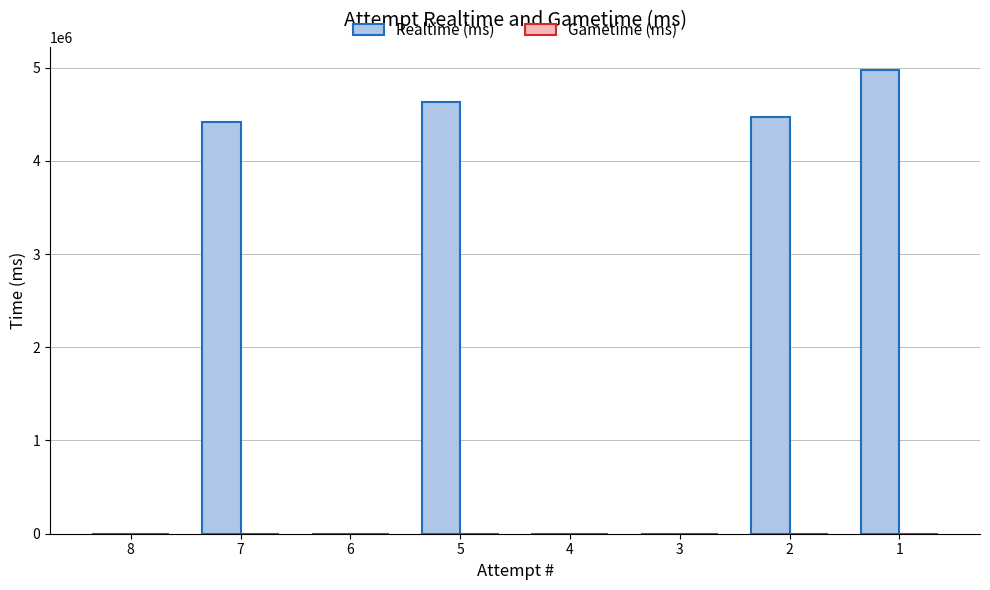

What is the change in value from 4 to 1?

+4972163